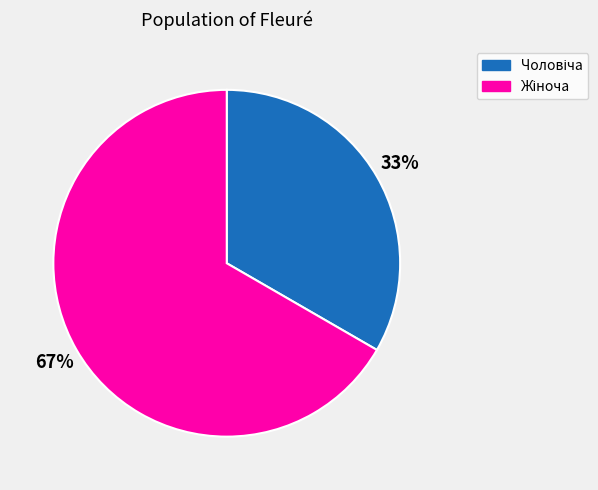

Does any single category account for the majority?

Yes